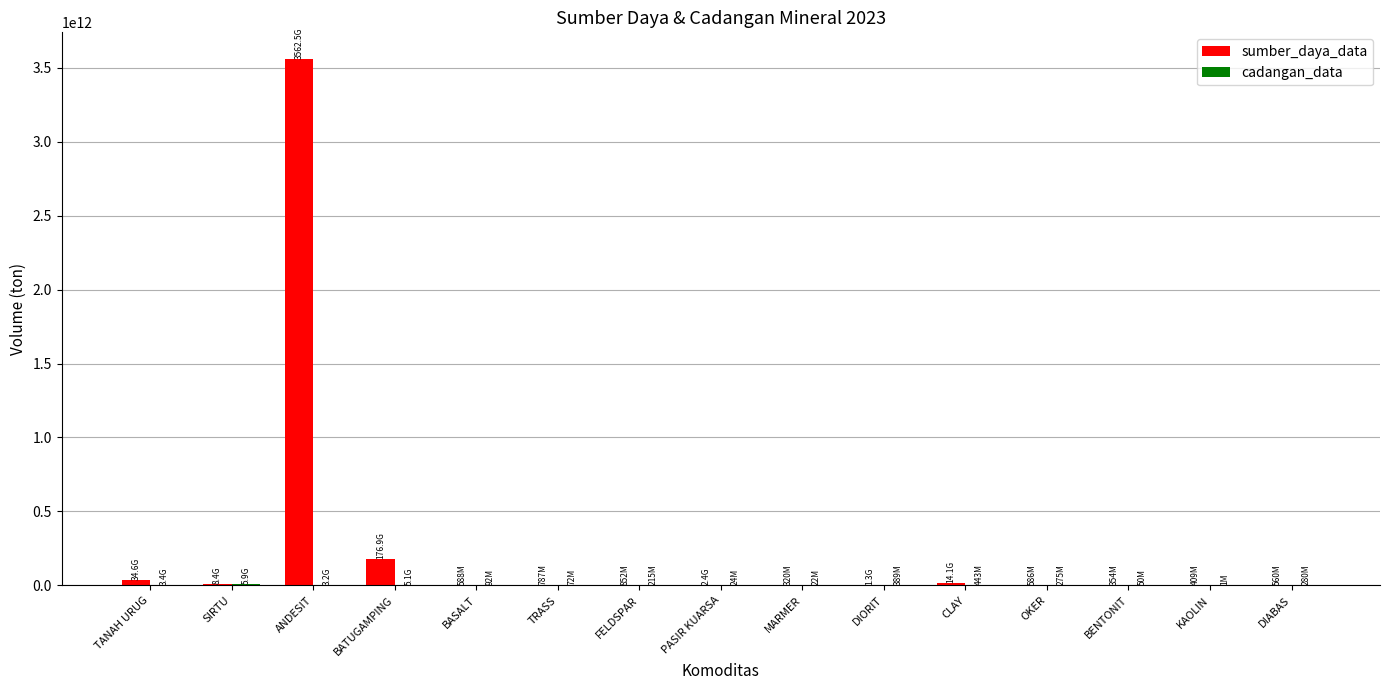

At which category does the chart reach its peak across all series?

ANDESIT